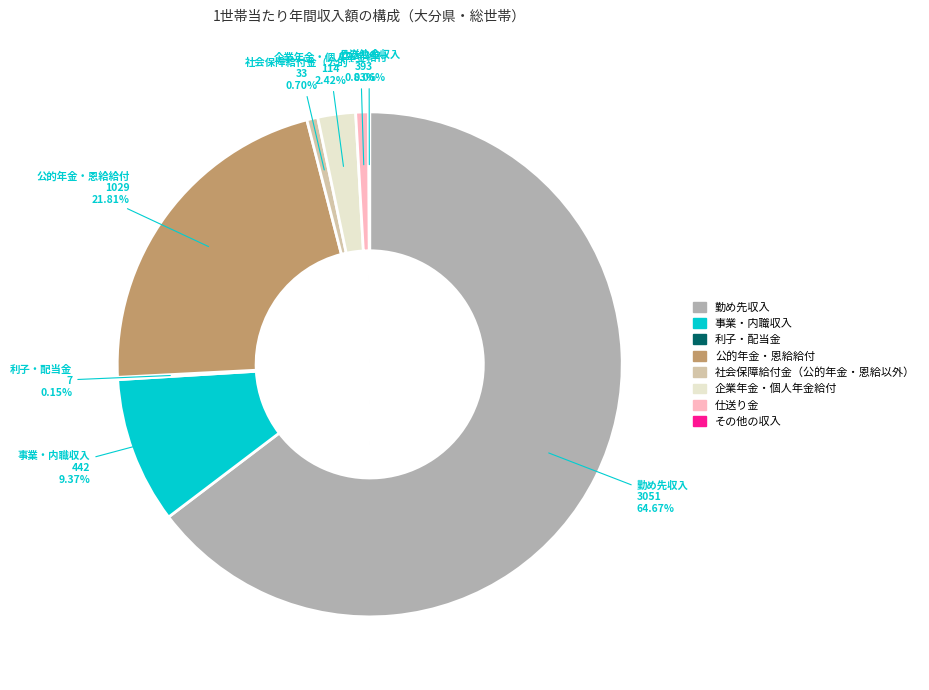

What percentage is NOT represented by 事業・内職収入?

90.6%